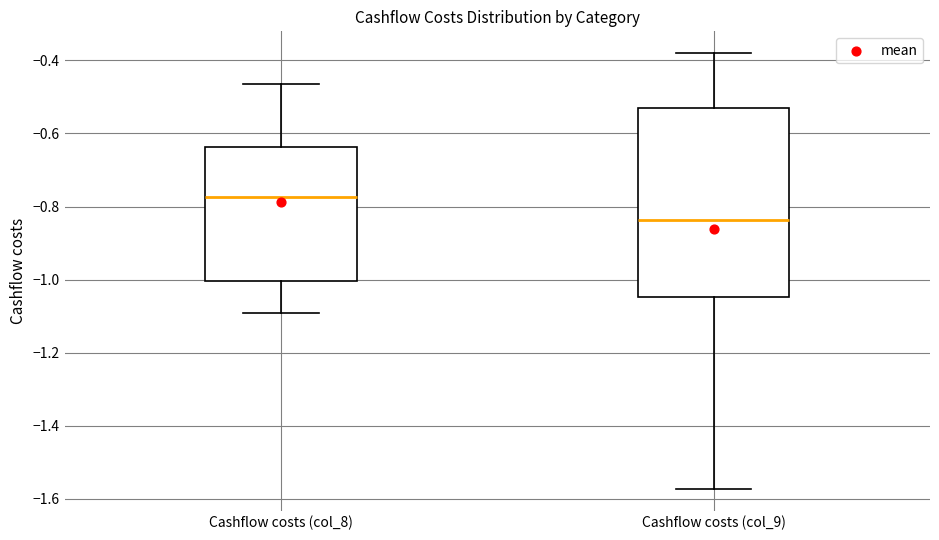

Where does the lower whisker of the box for Cashflow costs (col_9) end on the y-axis? The values are not printed on the chart, so give them approximately, as read against the axis.

-1.58